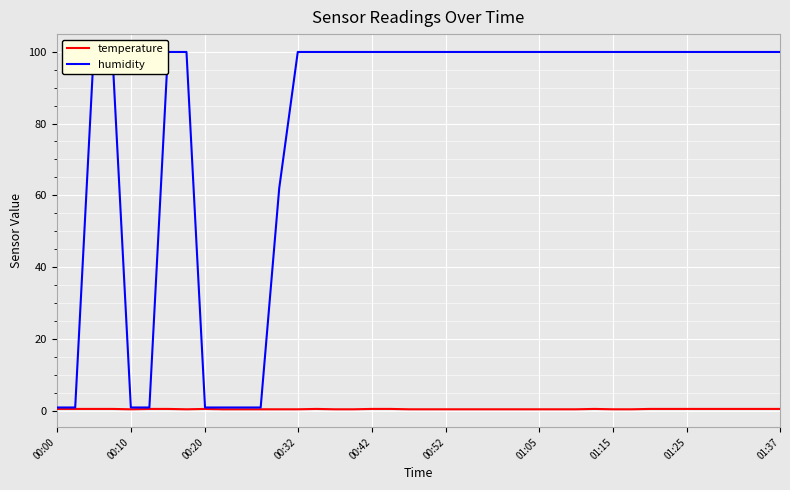

What is the sum of the temperature values at 27 and 26?

1.0